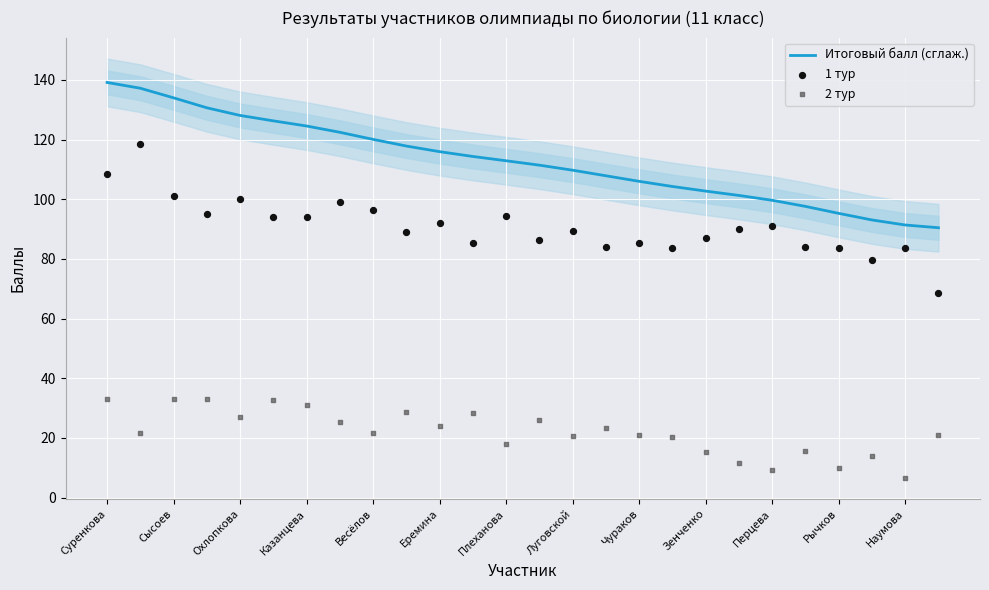

The value of Итоговый балл (сглаж.) at Зенченко is 102.7. True or false?

True